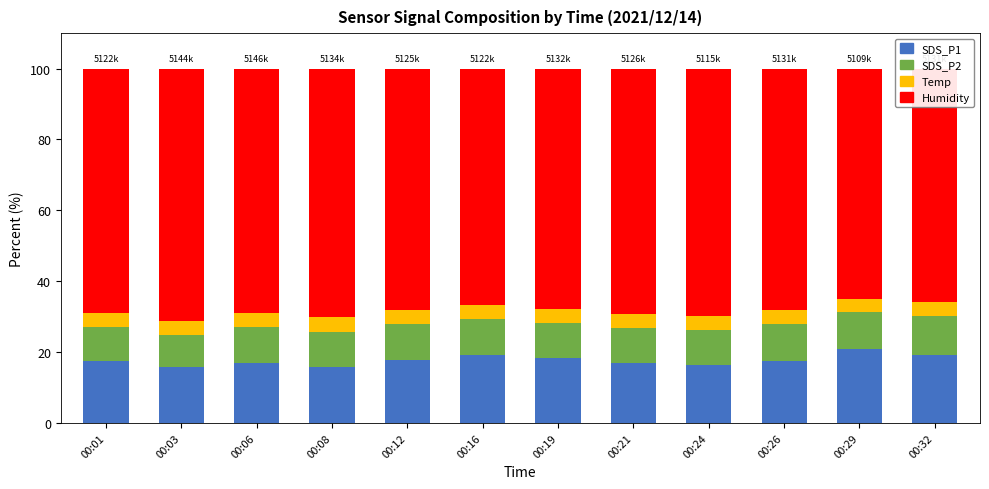

What is the difference between the maximum and second lowest values in the SDS_P1 series?

4.9